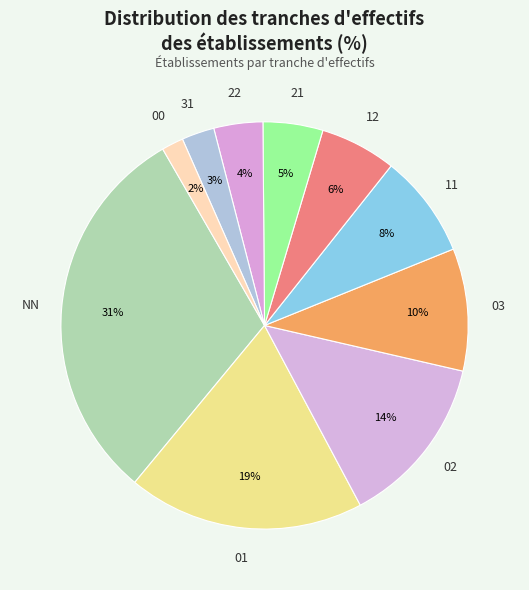

Do 11 and 22 together represent more than half of the pie?

No